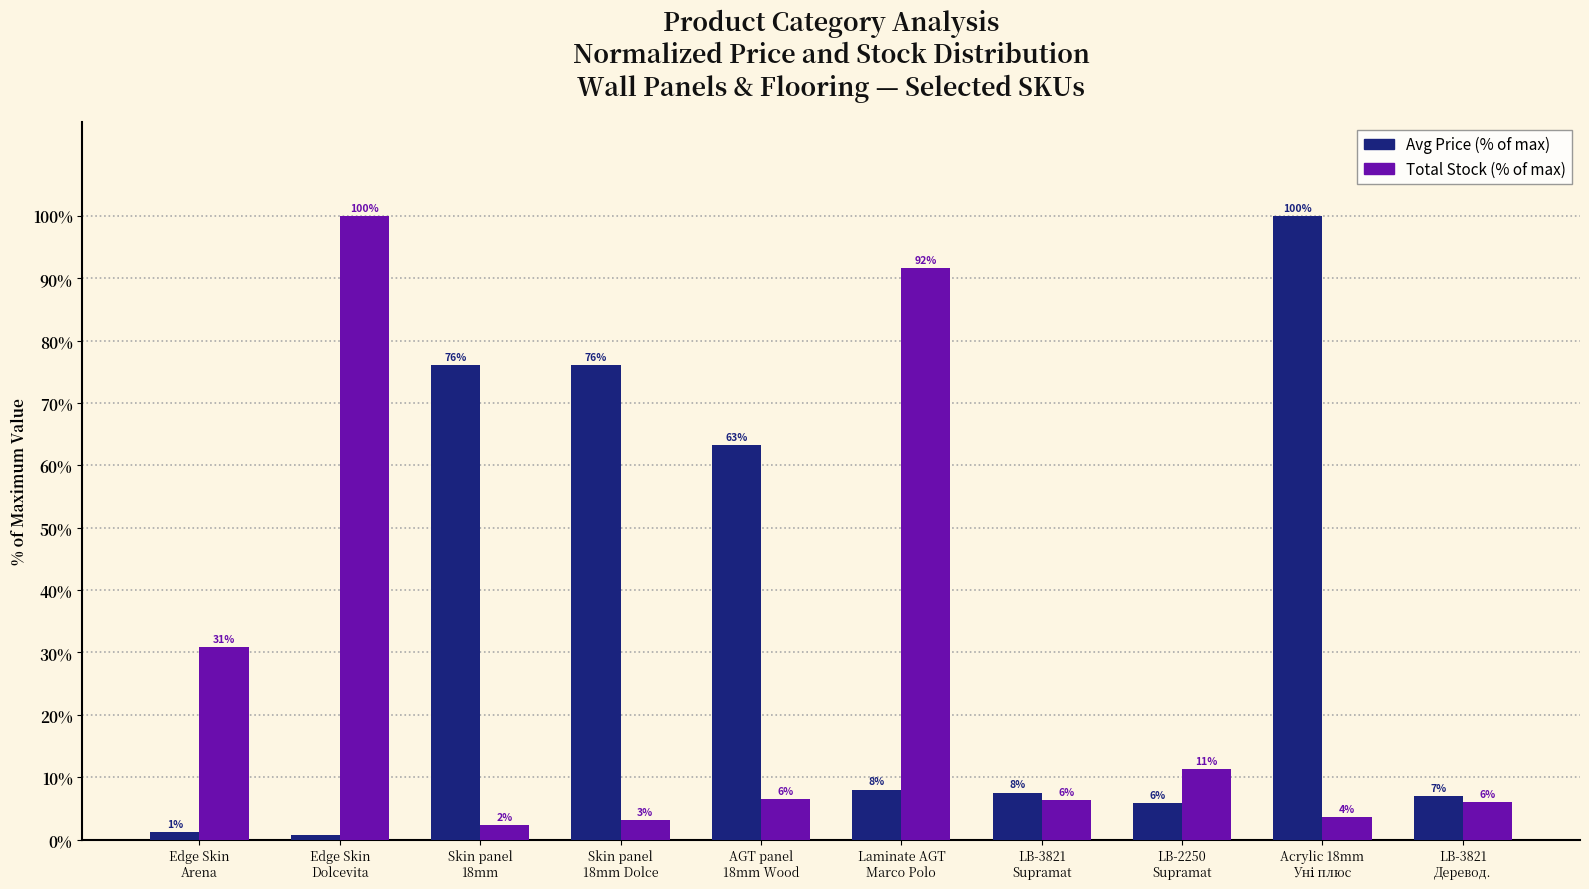

What is the maximum value shown in the chart?

100.0